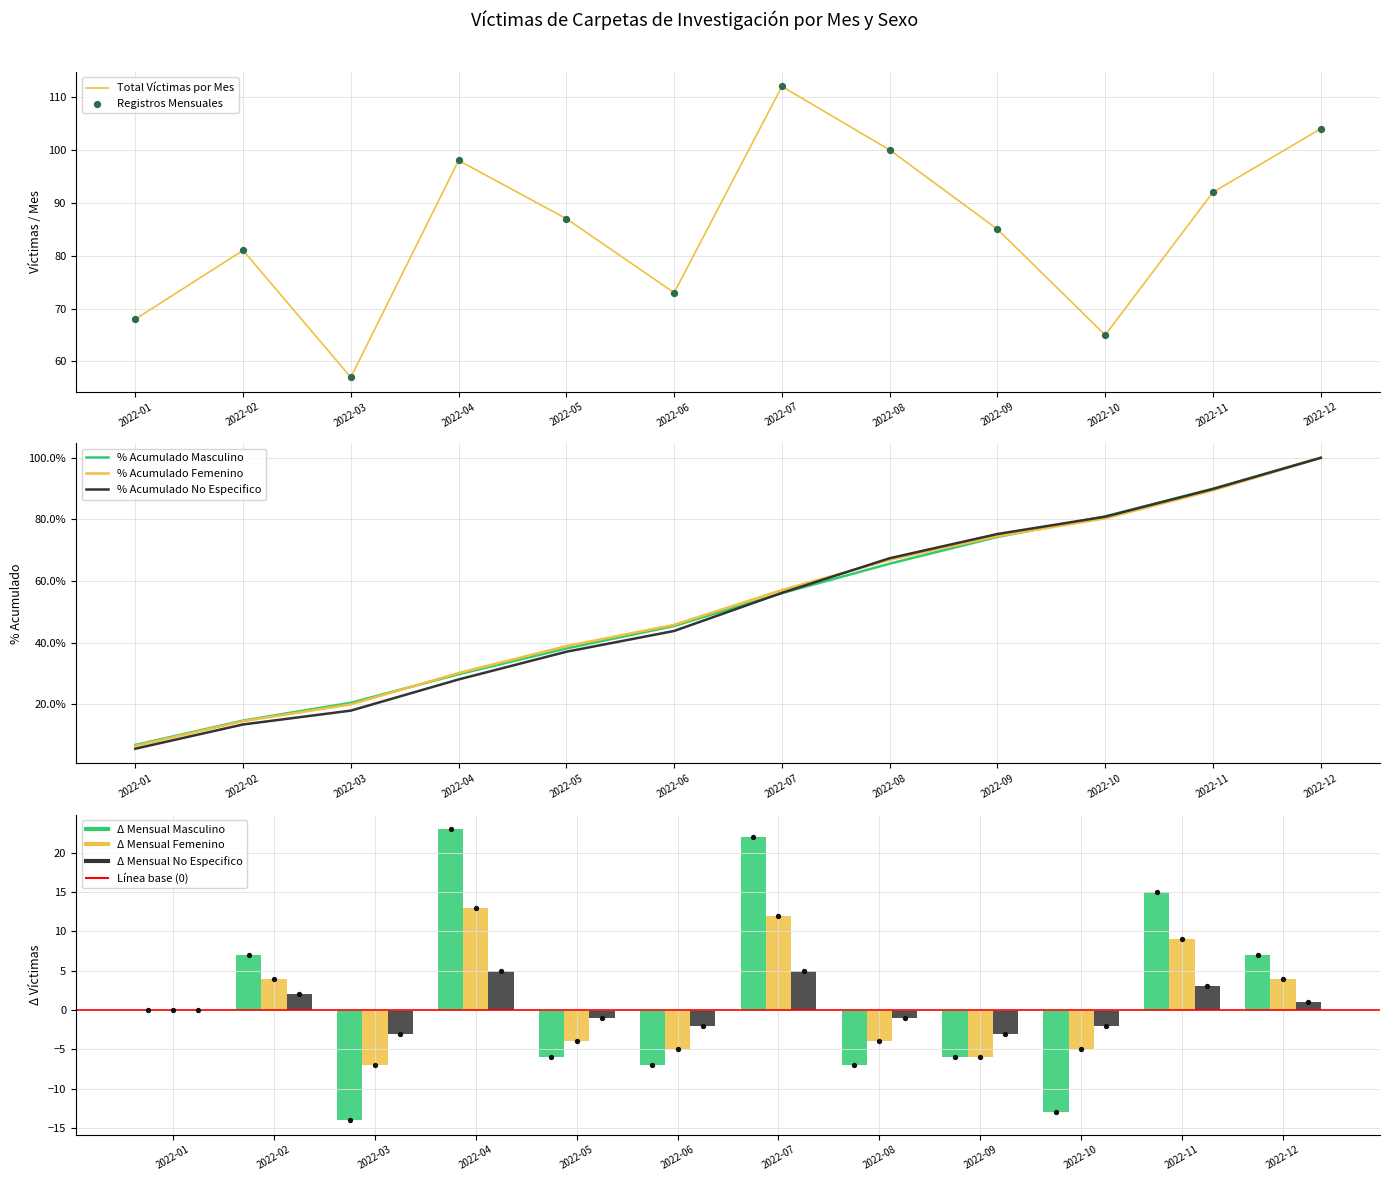

Which series contains the highest Y value?

Masculino